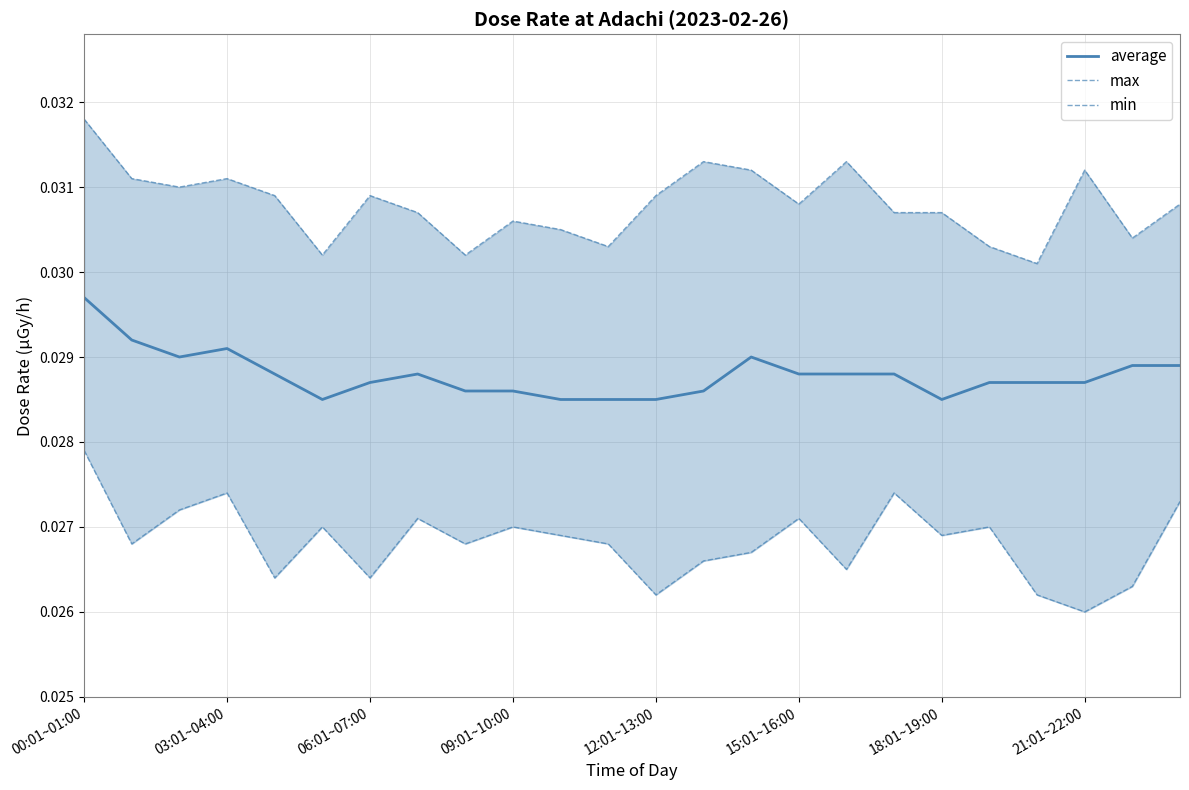

How many interior local peaks does the average series have?

3